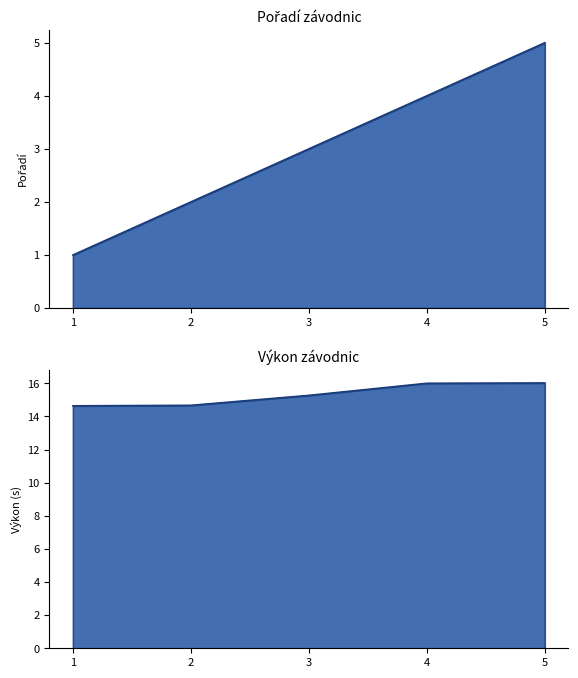

Reading left to right, extract all data points from this chart.

Pořadí: 1.0	2.0	3.0	4.0	5.0
Výkon: 14.6	14.7	15.3	16.0	16.0